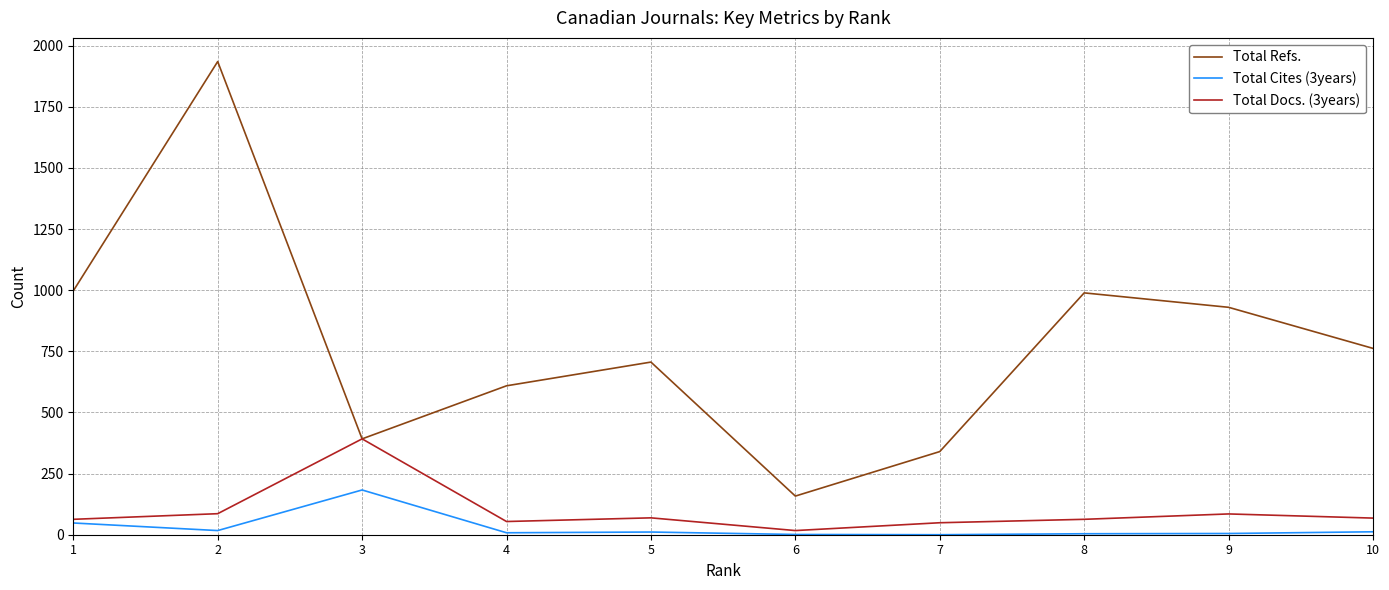

What is the total value across all series at 8?

1056